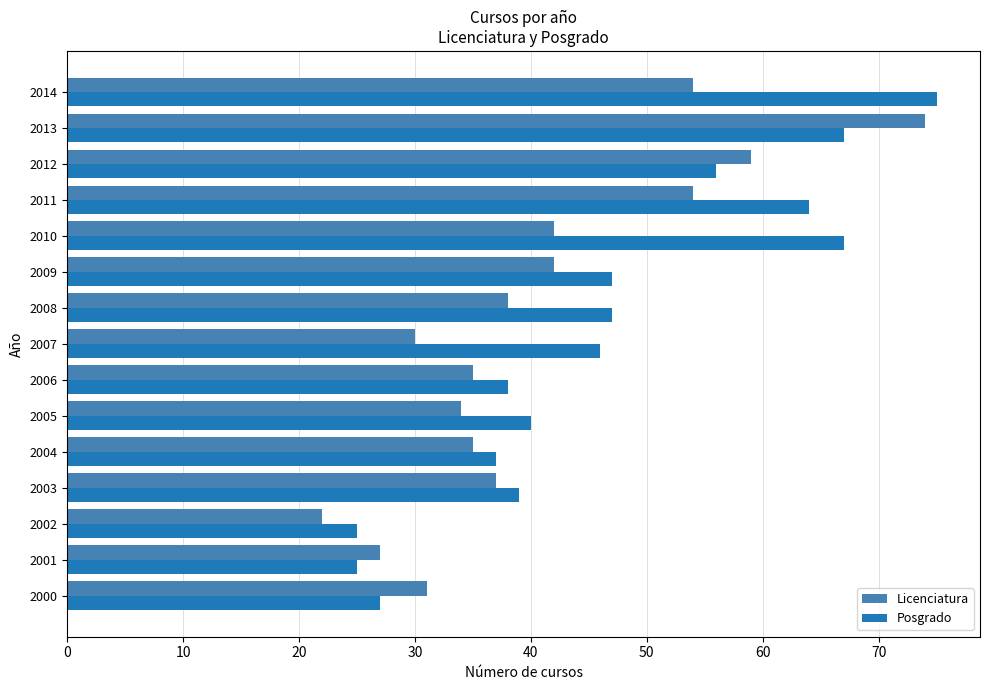

At 2008, list the series in order from smallest to largest.

Licenciatura, Posgrado